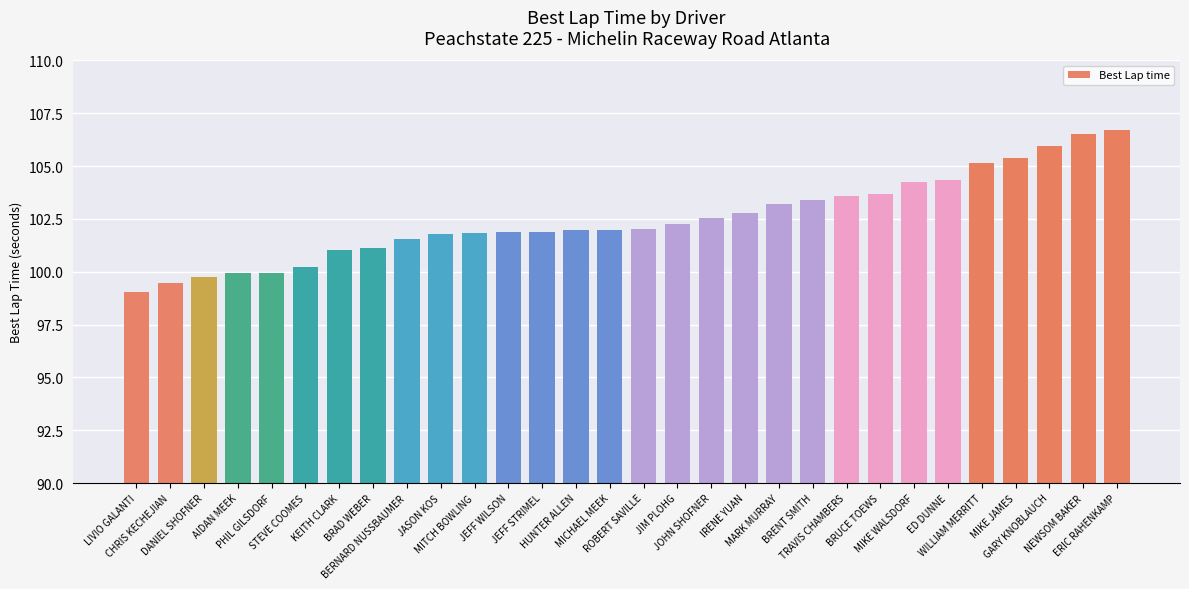

The value at ROBERT SAVILLE is 137.4. True or false?

False